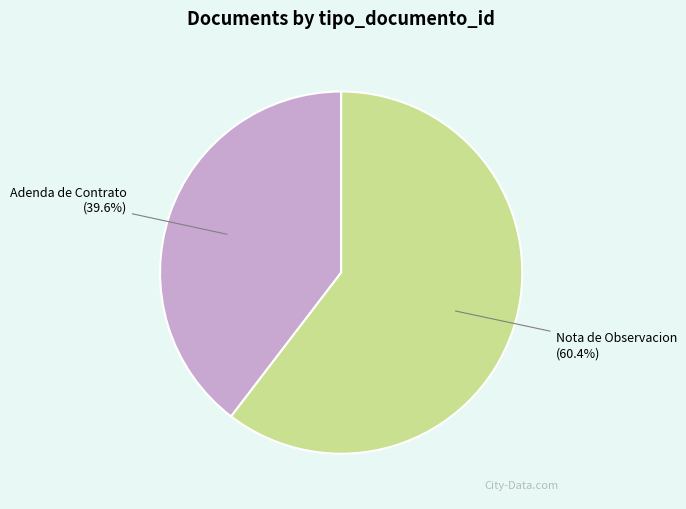

Which has a higher value, Adenda de Contrato or Nota de Observacion?

Nota de Observacion